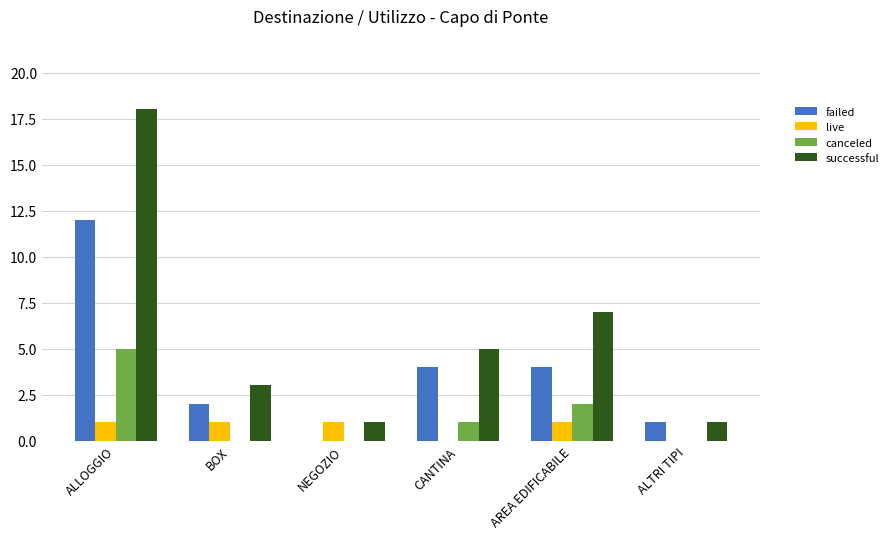

At which category is the sum across all series the highest?

ALLOGGIO